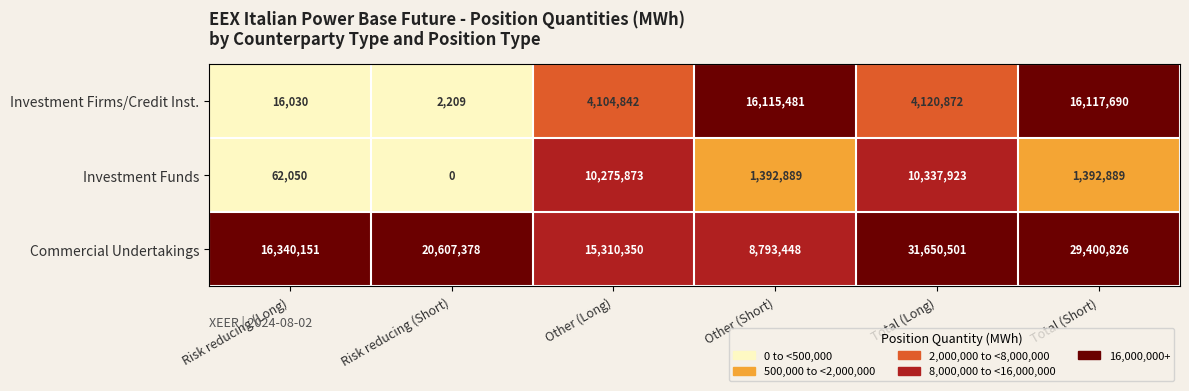

At which category does the chart reach its minimum across all series?

Risk reducing (Short)